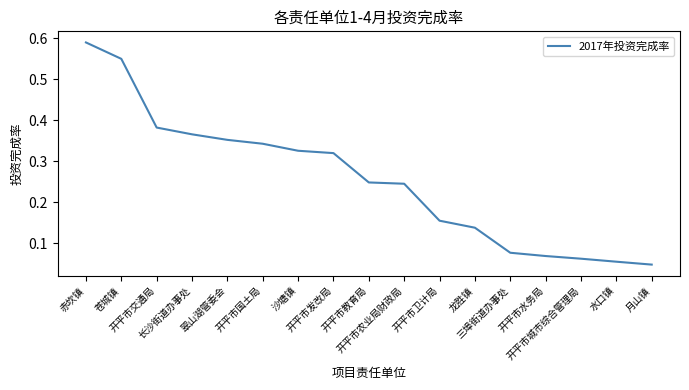

The chart shows a value of 0.1 at 开平市卫计局. True or false?

False